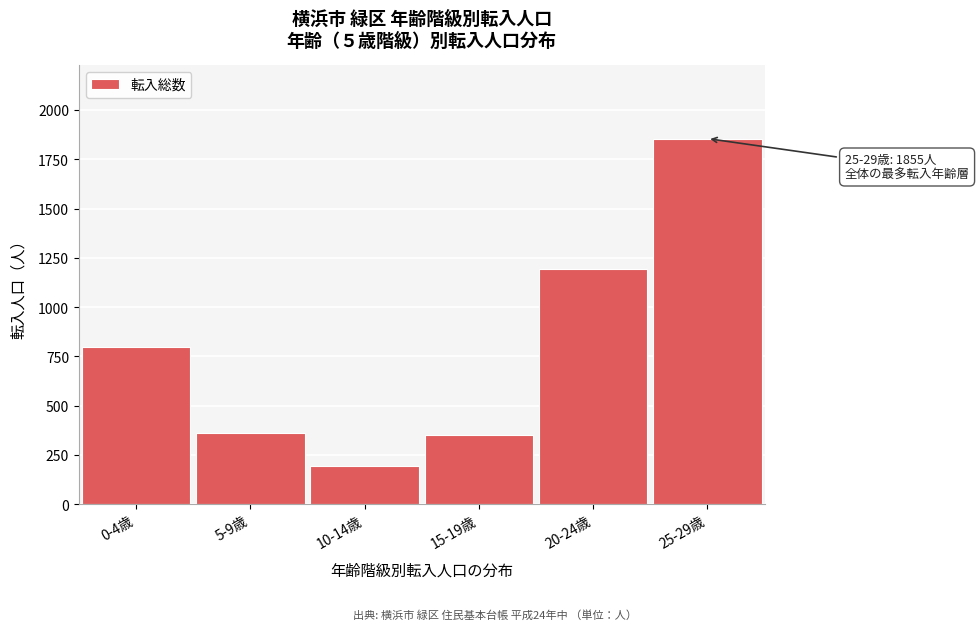

Is it true that the value at 5-9歳 is 359?

True